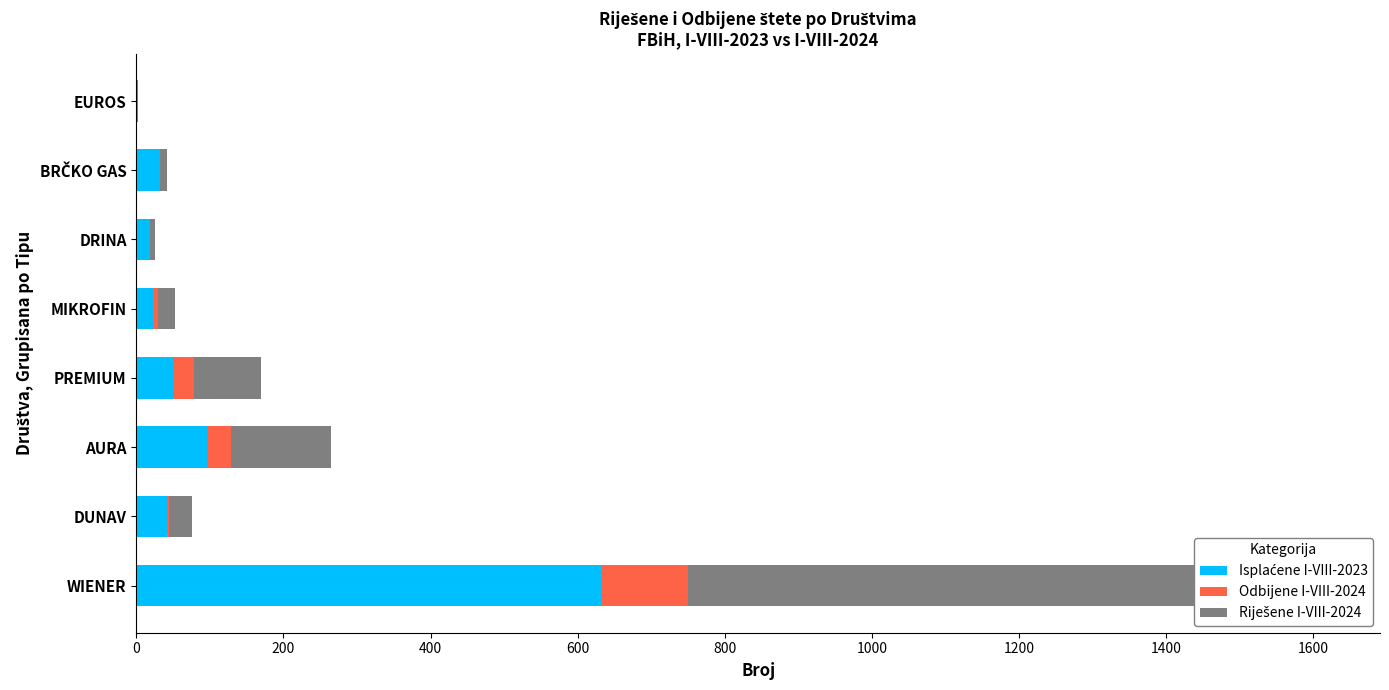

Reading left to right, list all the values displayed in this chart.

Isplaćene I-VIII-2023: 631	41	96	51	22	18	31	0
Odbijene I-VIII-2024: 119	3	33	28	7	0	1	0
Riješene I-VIII-2024: 860	32	136	91	23	8	10	2